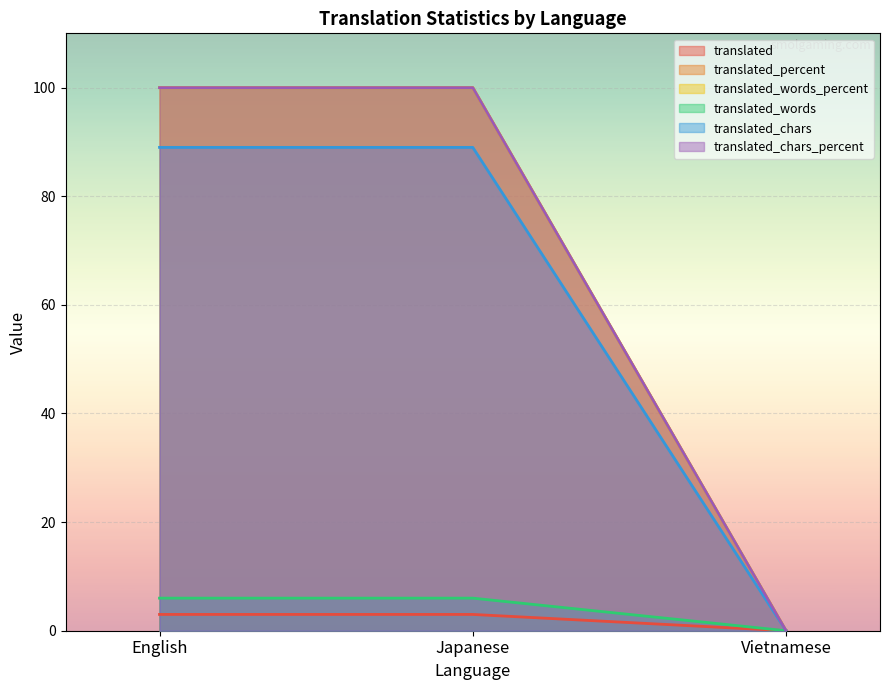

At which category does the chart reach its peak across all series?

English